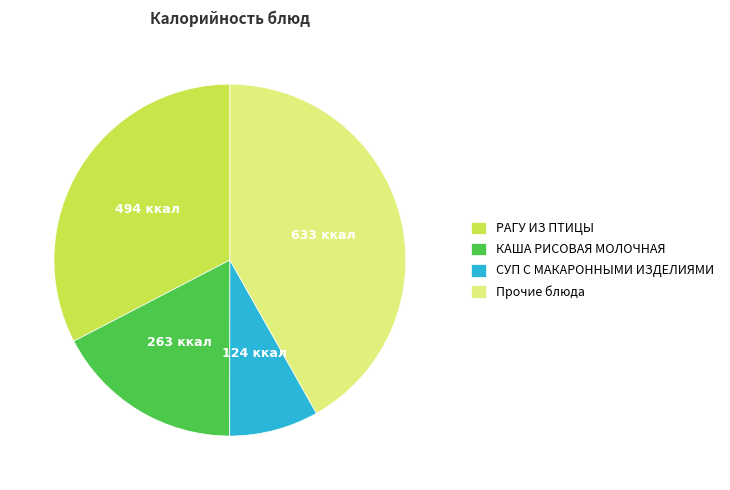

What is the smallest slice in the pie chart?

СУП С МАКАРОННЫМИ ИЗДЕЛИЯМИ